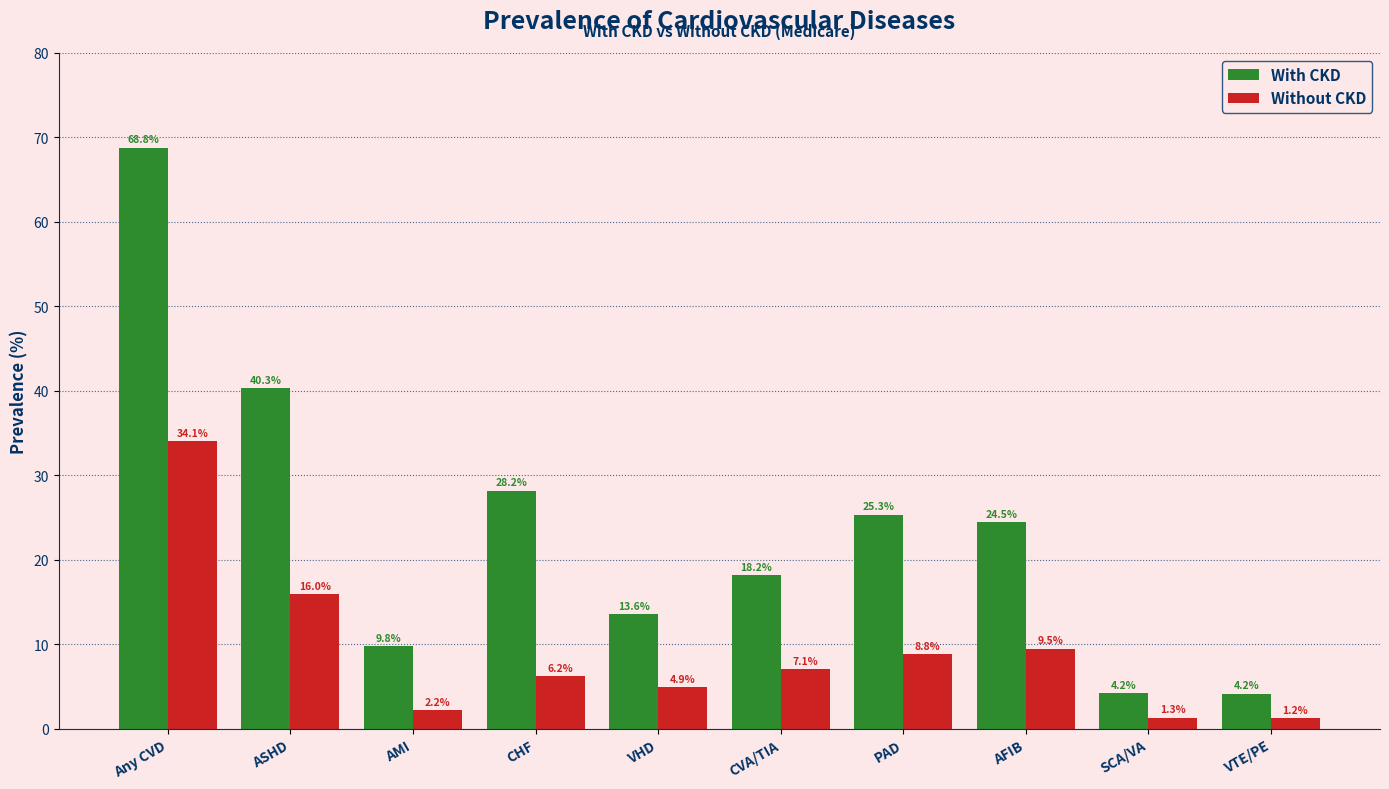

Reading left to right, list all the values displayed in this chart.

With CKD: 68.8	40.3	9.8	28.2	13.6	18.2	25.3	24.5	4.2	4.2
Without CKD: 34.1	16.0	2.2	6.2	4.9	7.1	8.8	9.5	1.3	1.2